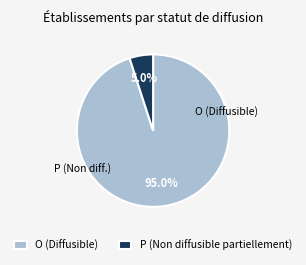

Which slice is the smallest?

P (Non diffusible partiellement)